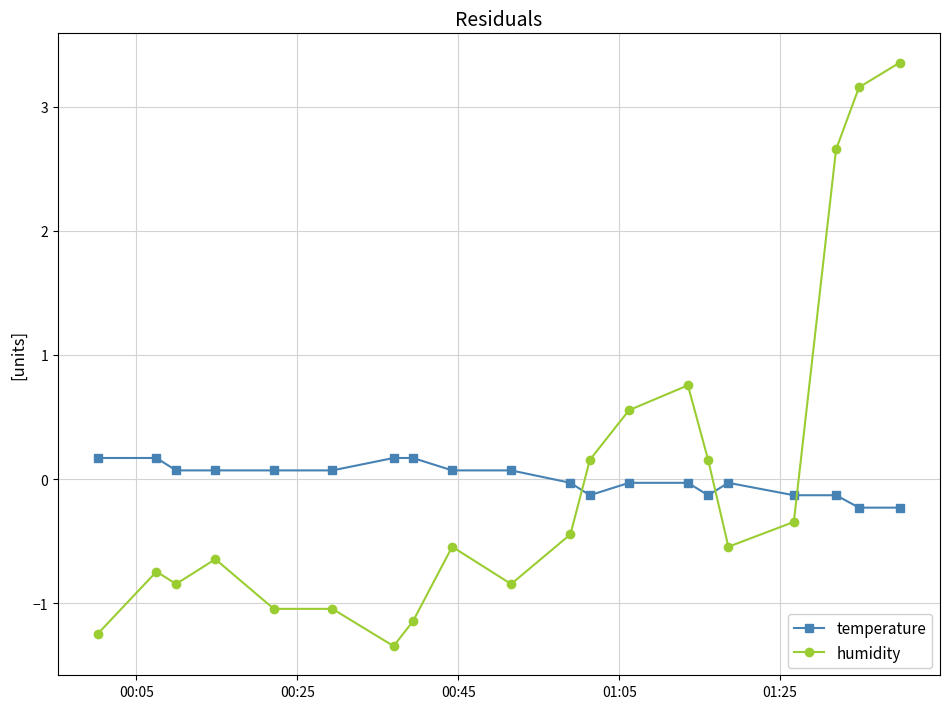

List the series in order of their peak value, highest first.

humidity, temperature